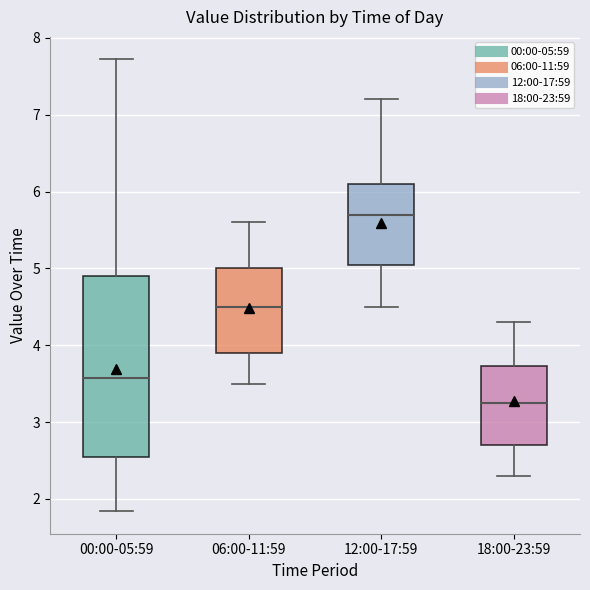

Where is the upper edge of the box for 00:00-05:59 on the y-axis? The values are not printed on the chart, so give them approximately, as read against the axis.

4.9